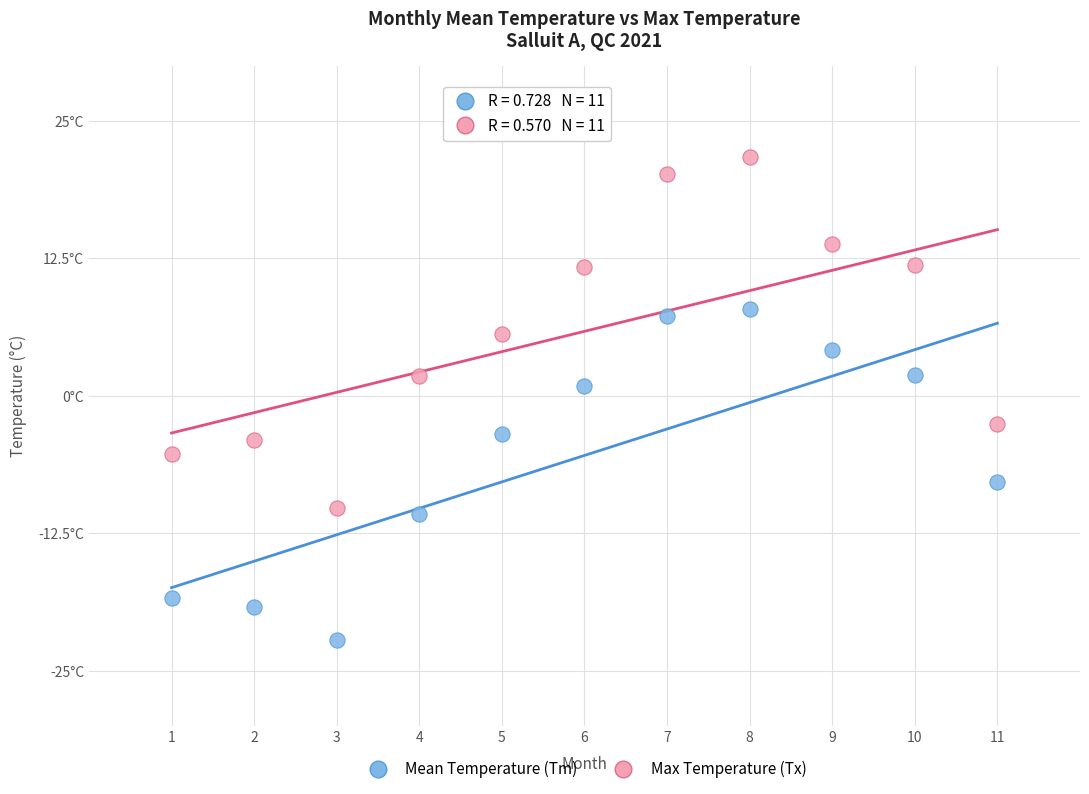

What are all the series names shown in the legend?

Mean Temperature (Tm), Max Temperature (Tx)